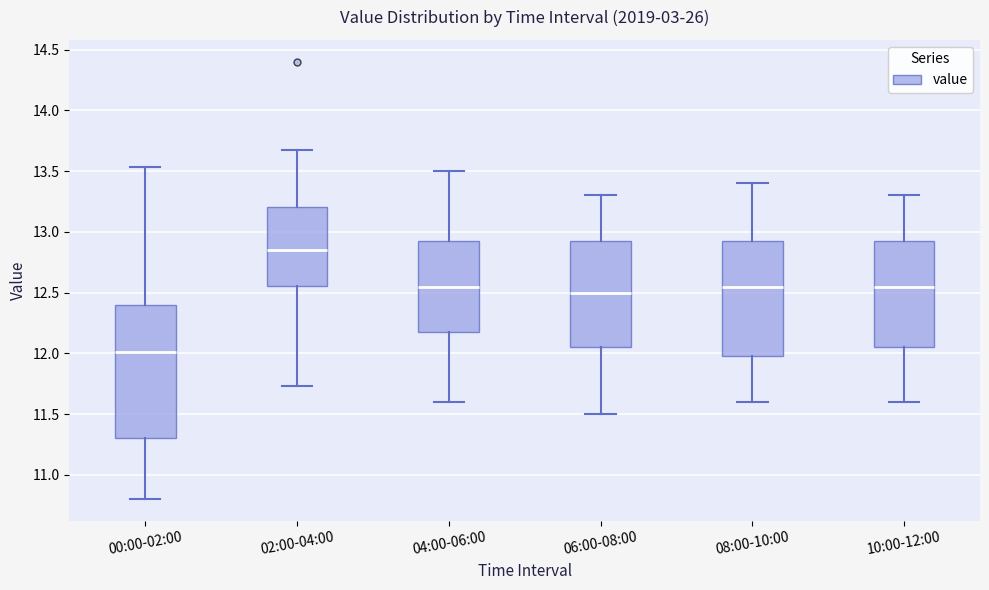

Reading left to right, read every box against the y-axis: the position of its median line, the range the box covers, and the ends of its whiskers. The values are not printed on the chart, so give them approximately, as read against the axis.

00:00-02:00: median 12.00, box 11.30 to 12.40, whiskers 10.80 to 13.55
02:00-04:00: median 12.85, box 12.55 to 13.20, whiskers 11.75 to 13.65
04:00-06:00: median 12.55, box 12.20 to 12.95, whiskers 11.60 to 13.50
06:00-08:00: median 12.50, box 12.05 to 12.95, whiskers 11.50 to 13.30
08:00-10:00: median 12.55, box 12.00 to 12.95, whiskers 11.60 to 13.40
10:00-12:00: median 12.55, box 12.05 to 12.95, whiskers 11.60 to 13.30